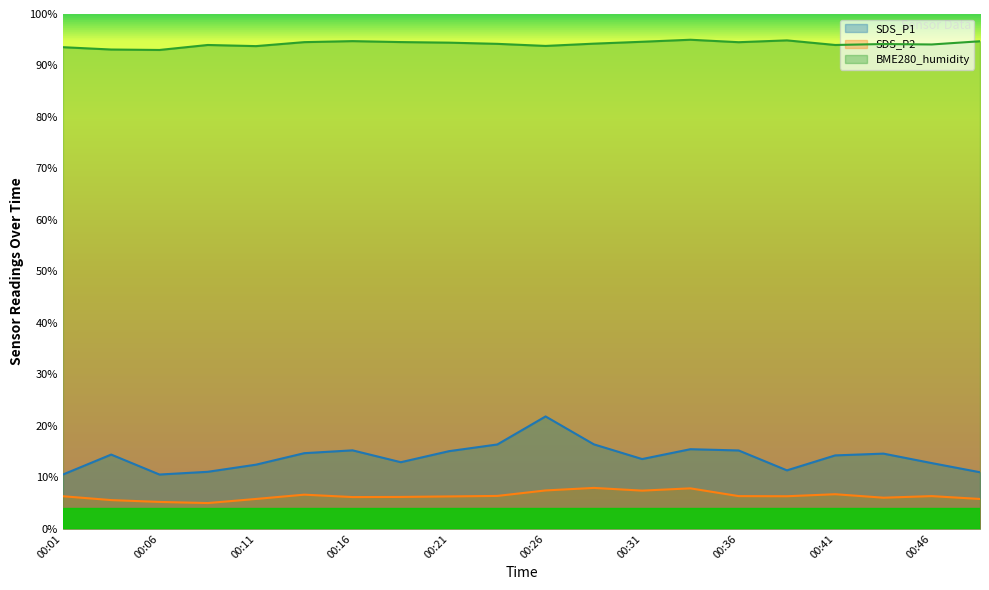

How many lines are shown in the chart?

3